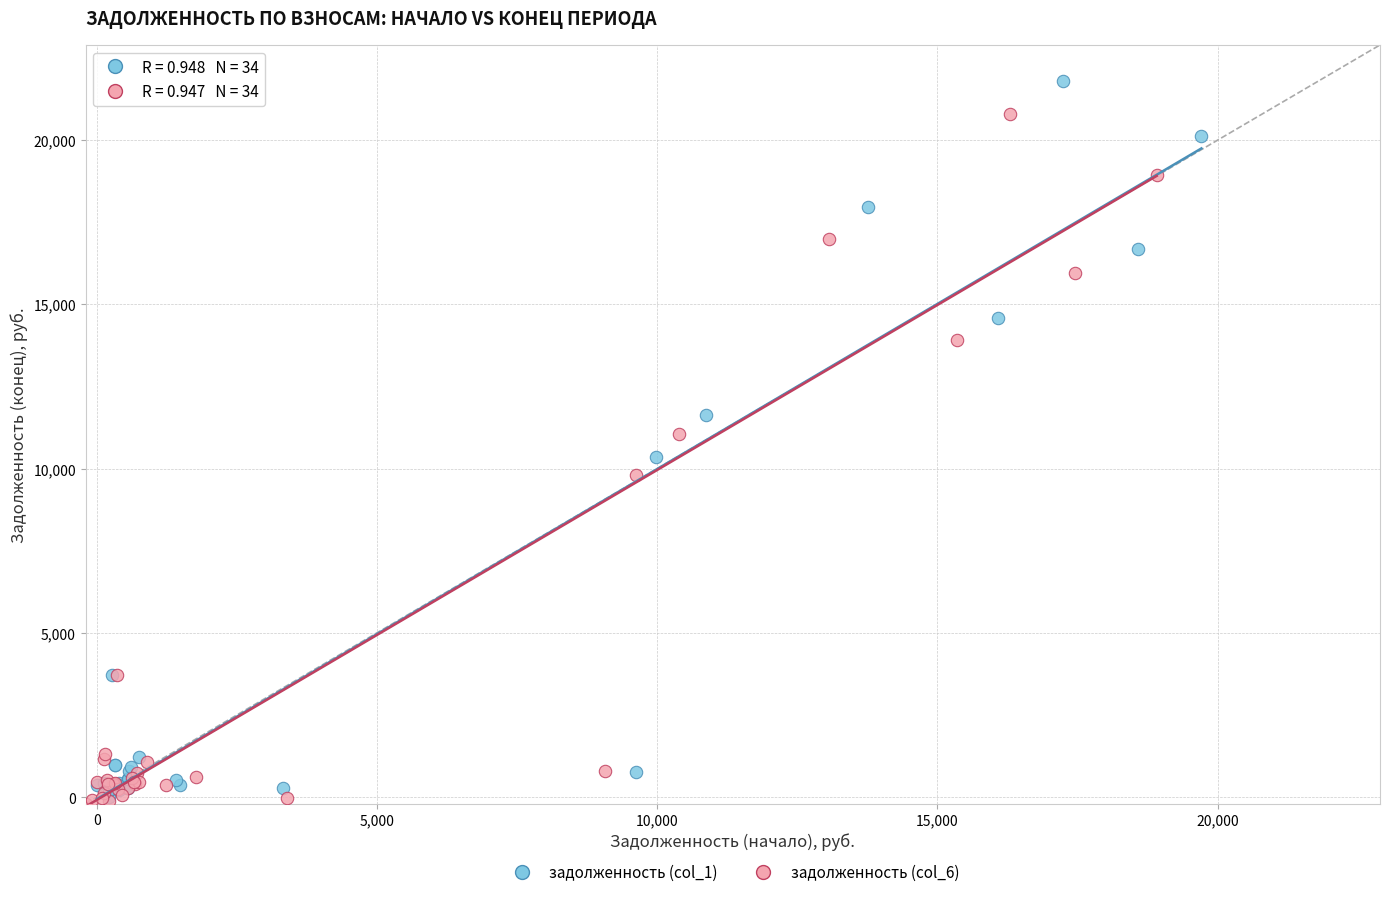

What are all the series names shown in the legend?

задолженность (col_1), задолженность (col_6)